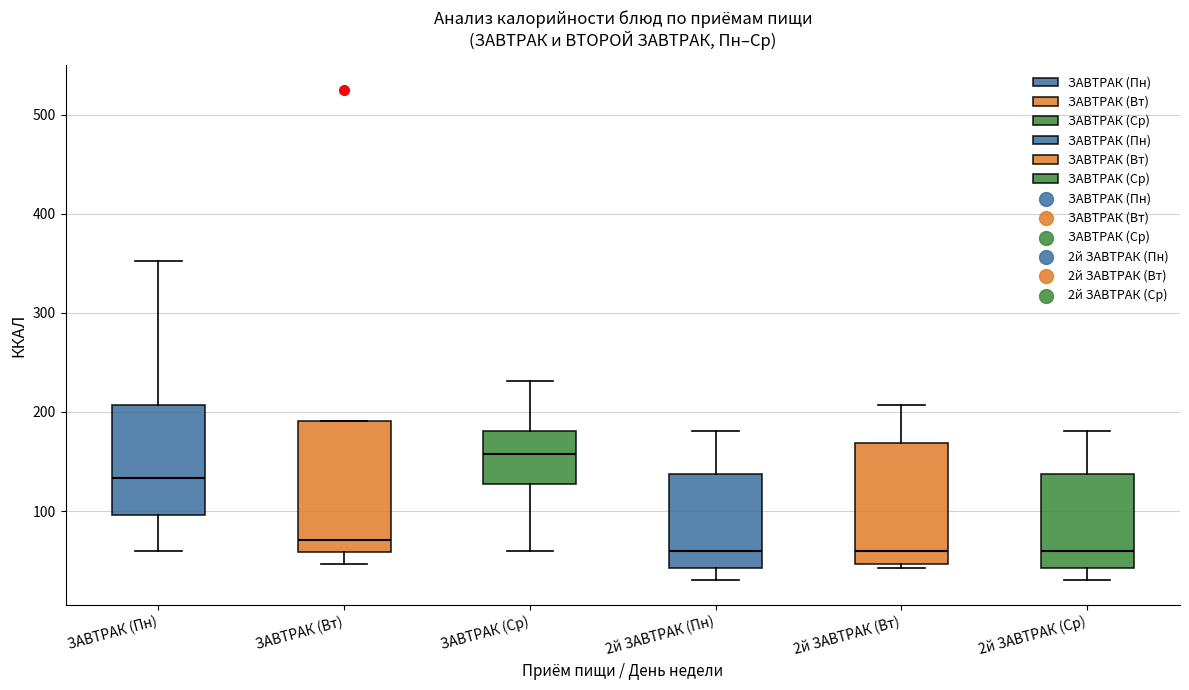

Comparing the boxes themselves (not the whiskers), which one is the tallest?

ЗАВТРАК (Вт)